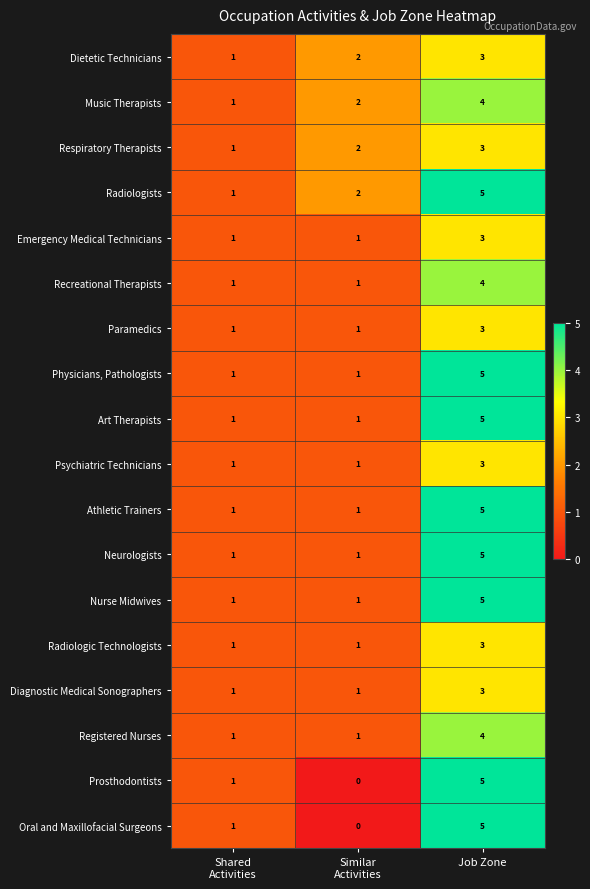

True or false: Physicians, Pathologists has a value of 5 at Job Zone.

True